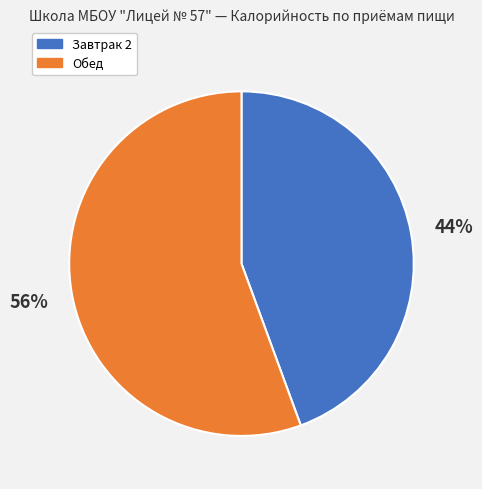

How many slices are in this pie chart?

2